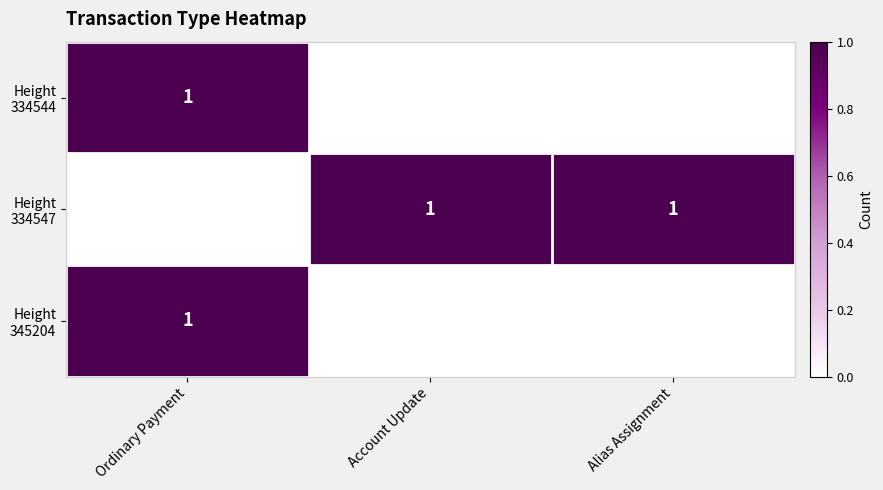

What is the total value across all series at Ordinary Payment?

2